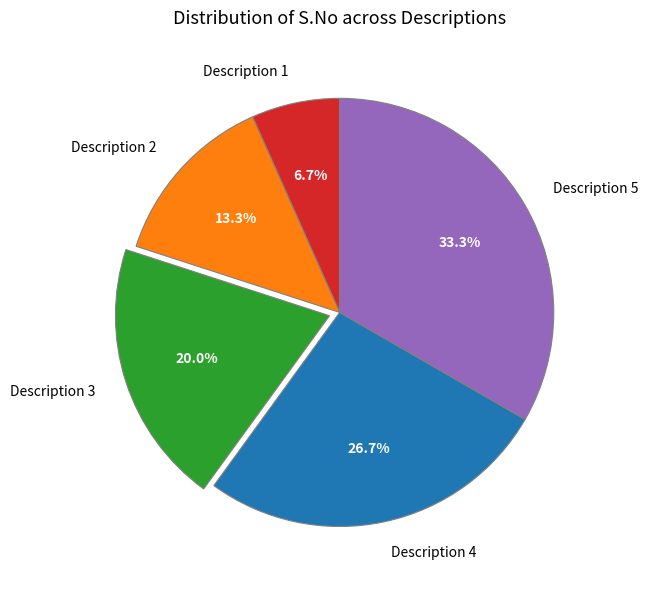

Does any single category account for the majority?

No